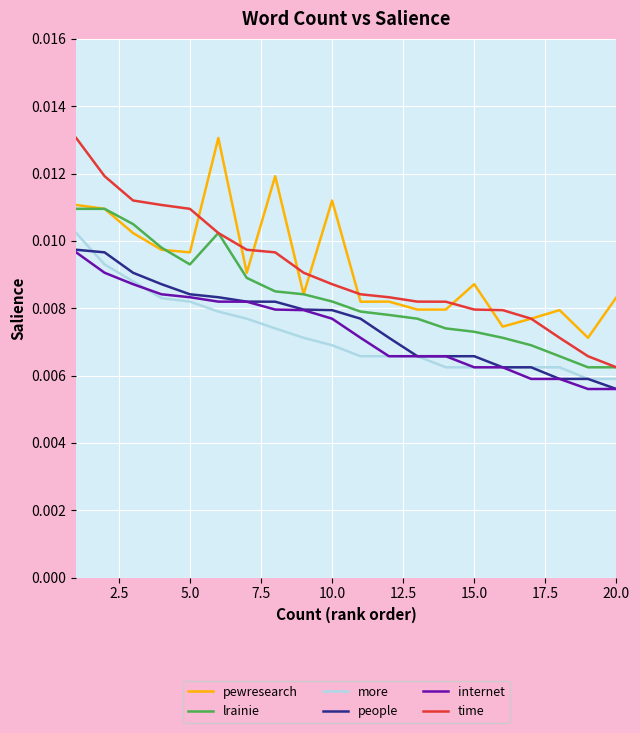

Does the chart have visible grid lines?

Yes